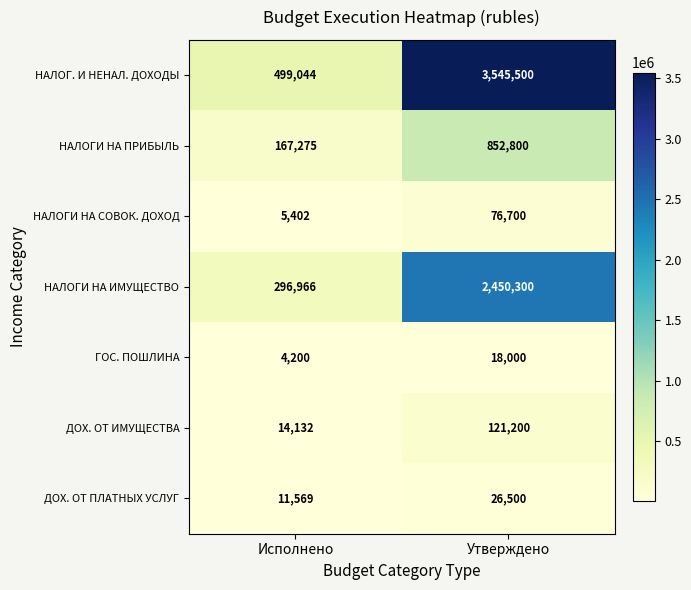

At Утверждено, list the series in order from largest to smallest.

НАЛОГ. И НЕНАЛ. ДОХОДЫ, НАЛОГИ НА ИМУЩЕСТВО, НАЛОГИ НА ПРИБЫЛЬ, ДОХ. ОТ ИМУЩЕСТВА, НАЛОГИ НА СОВОК. ДОХОД, ДОХ. ОТ ПЛАТНЫХ УСЛУГ, ГОС. ПОШЛИНА